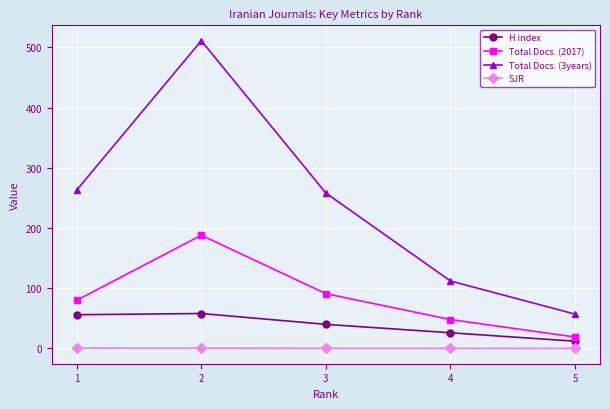

What are all the series names shown in the legend?

H index, Total Docs. (2017), Total Docs. (3years), SJR